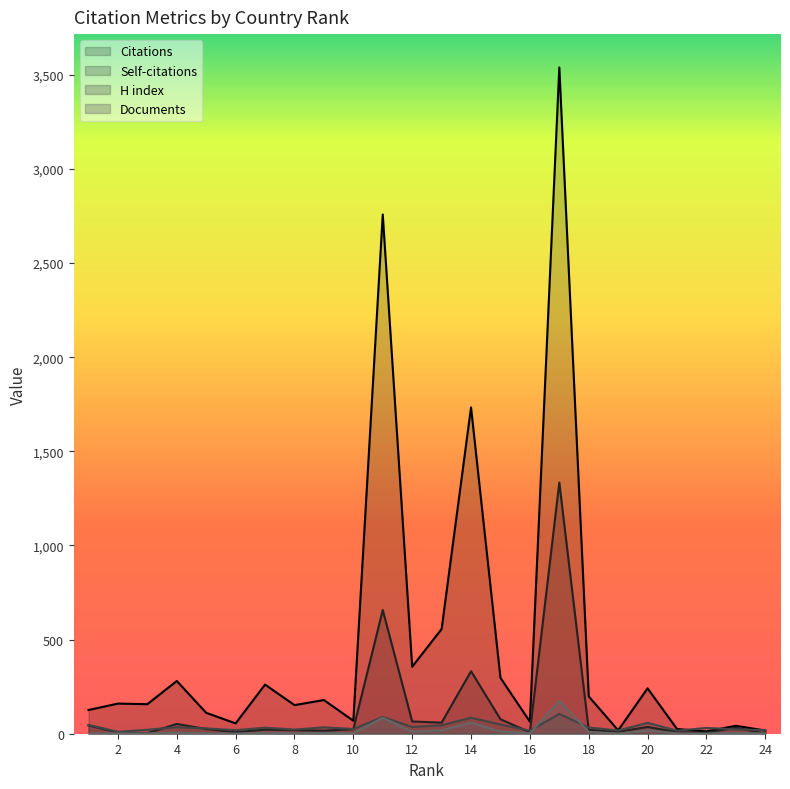

At how many categories does at least one series exceed 3432?

1